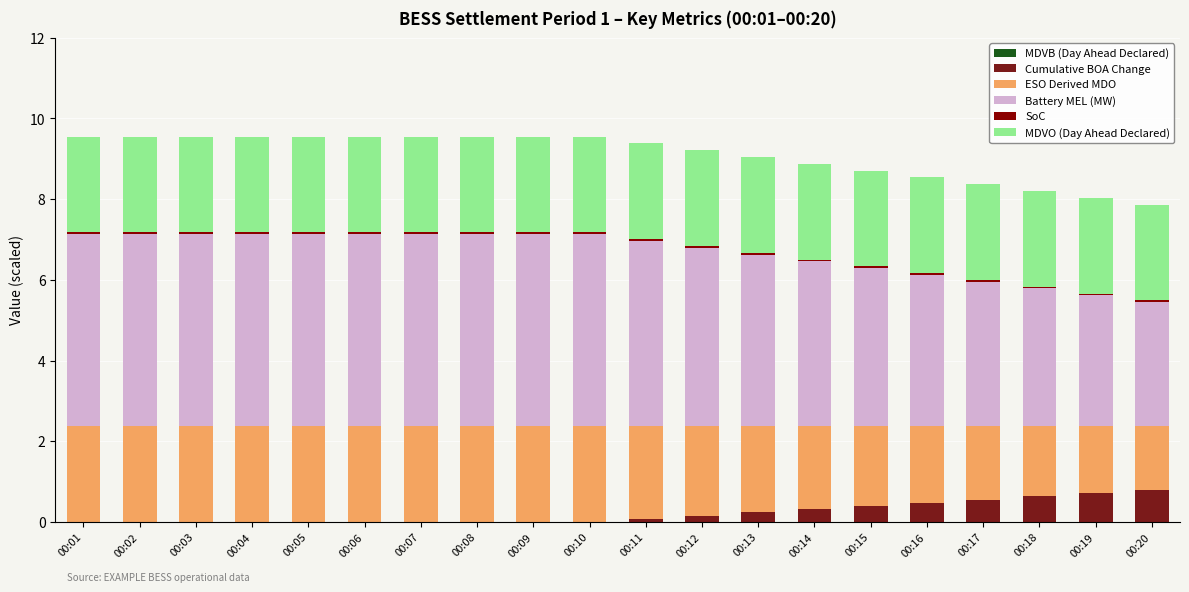

What is the maximum value for Cumulative BOA Change?

0.8